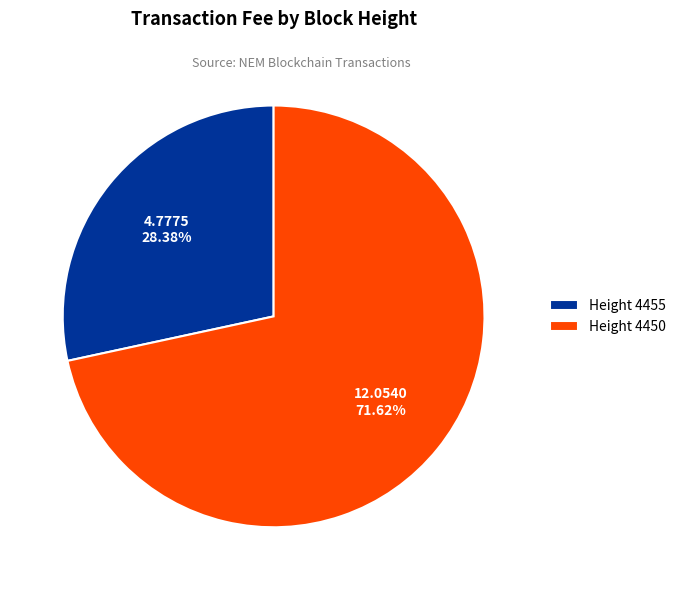

What is the majority slice?

Height 4450